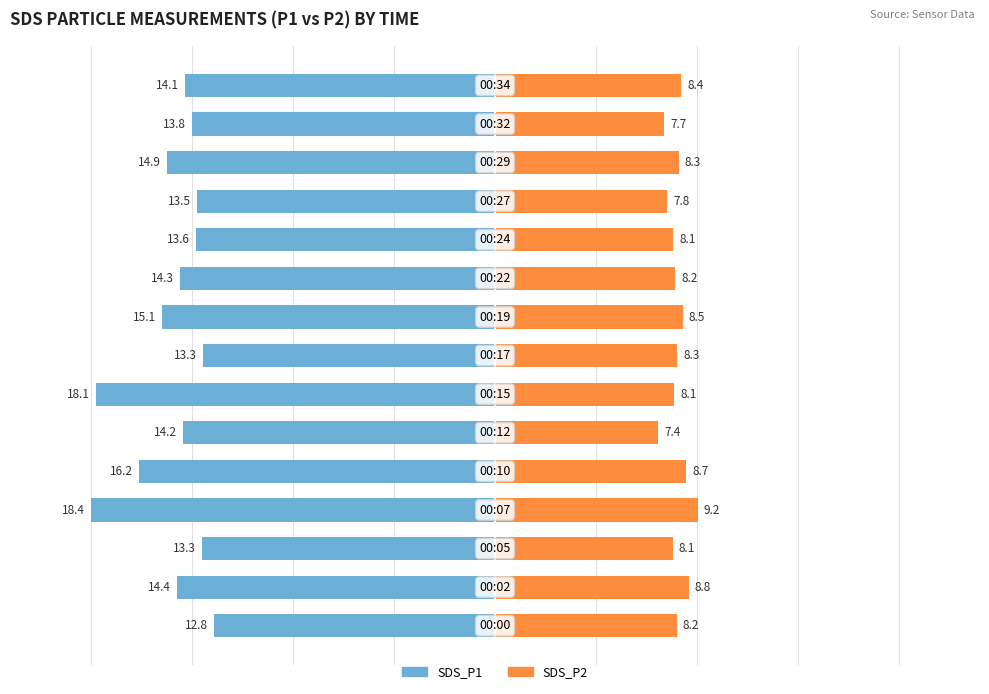

How many data points does each series have?

15